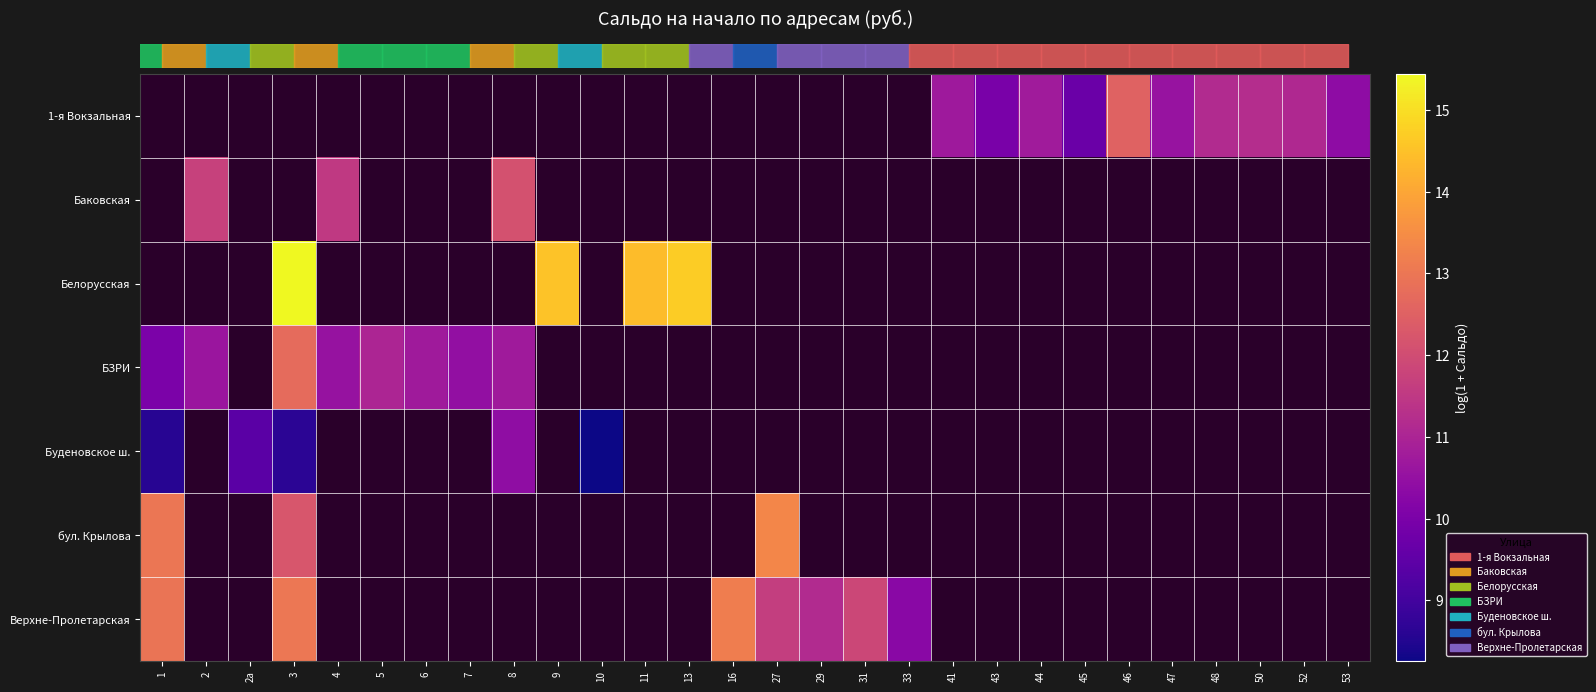

How many data points does each series have?

28